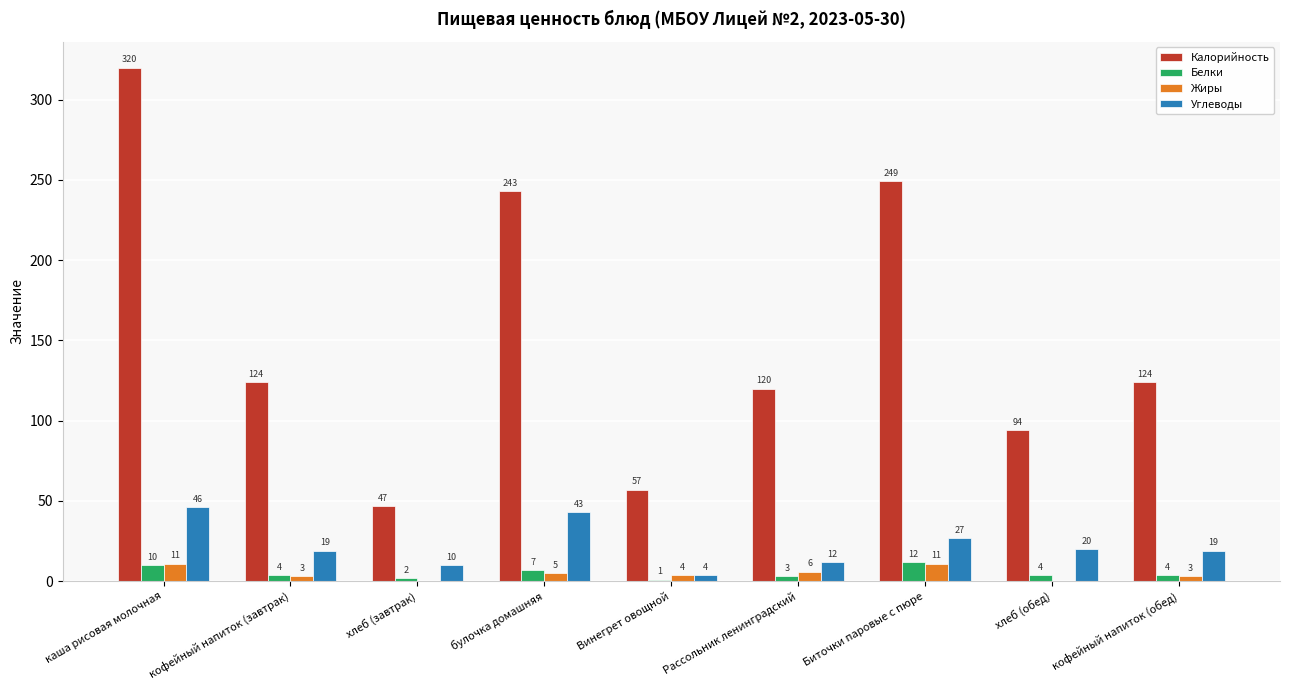

Which series changed the most between кофейный напиток (завтрак) and Биточки паровые с пюре?

Калорийность